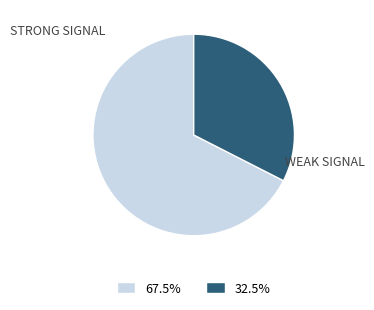

Is there any slice that represents more than half of the pie?

Yes